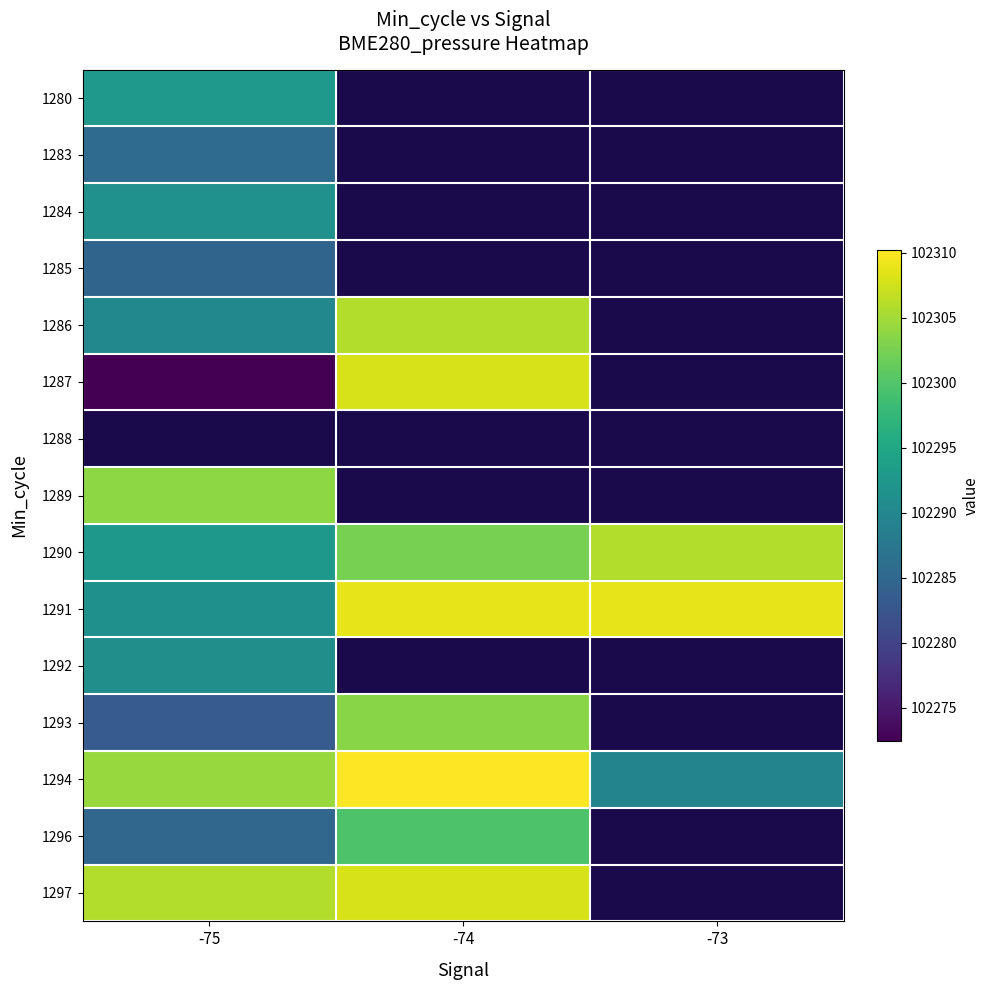

What is the difference between the 1290 values at -73 and -75?

13.3